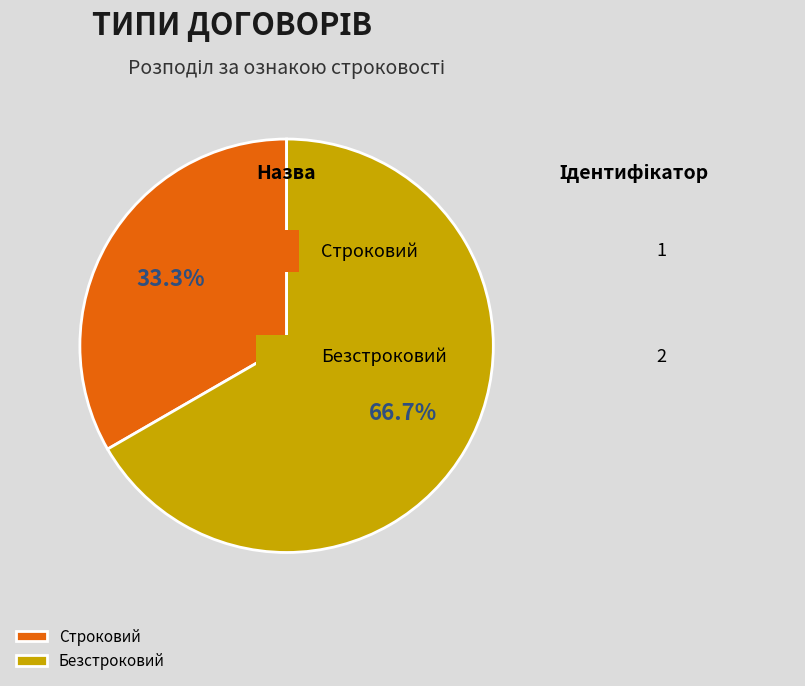

What percentage is the Строковий slice, to the nearest percent?

33%